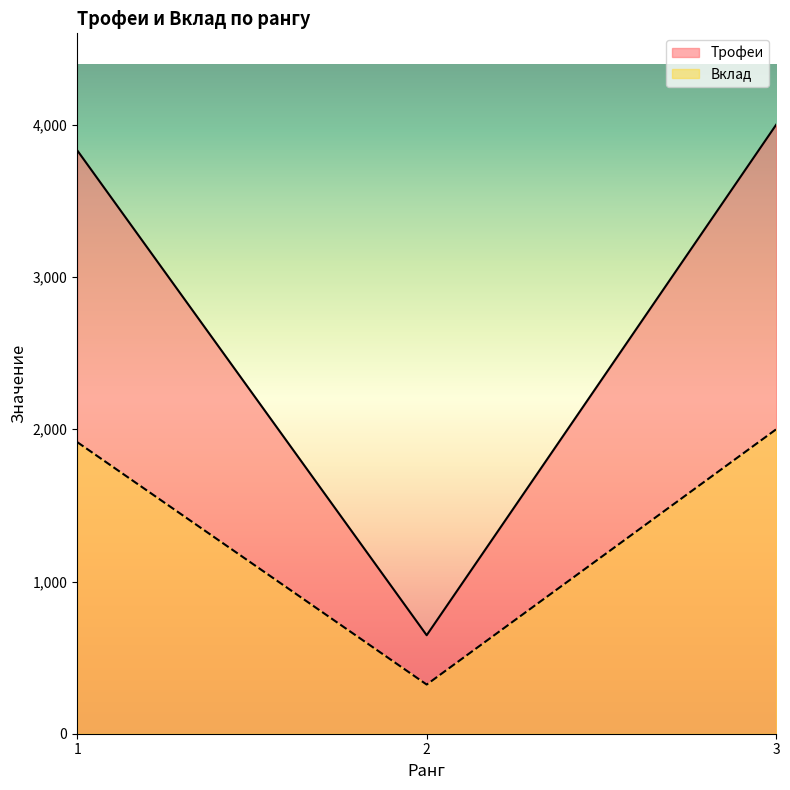

What are all the series names shown in the legend?

Трофеи, Вклад